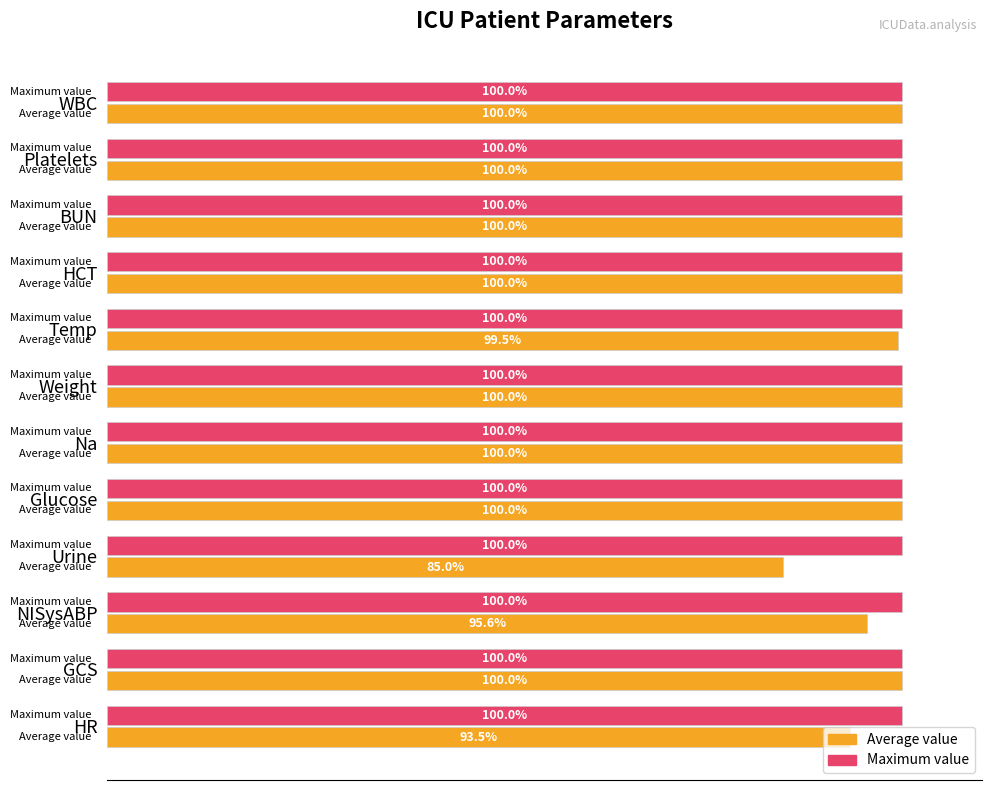

Which series has the largest total across all categories?

Maximum value